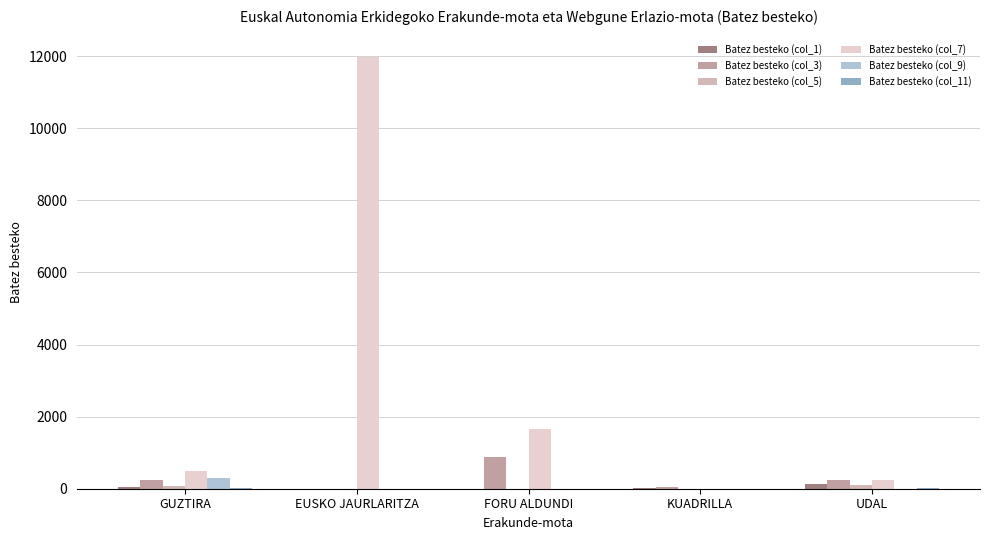

At which label does Batez besteko (col_7) first exceed 496?

GUZTIRA